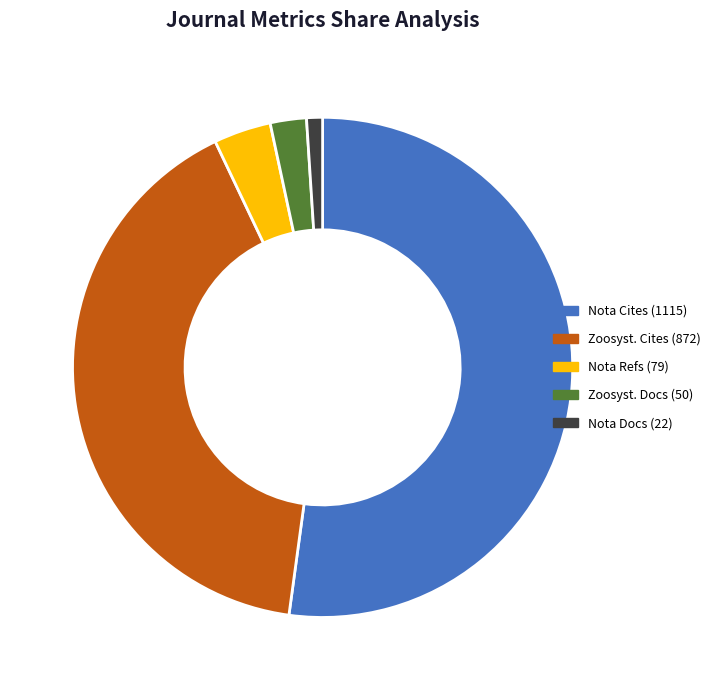

Rank the categories by value from highest to lowest.

Nota Cites (1115), Zoosyst. Cites (872), Nota Refs (79), Zoosyst. Docs (50), Nota Docs (22)